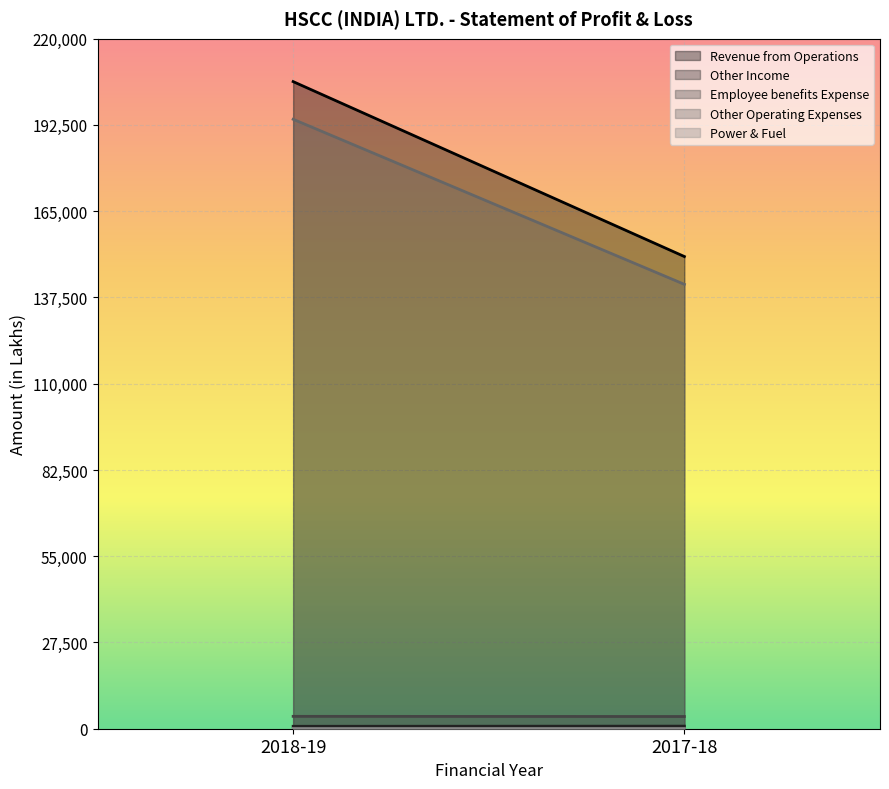

Reading right to left, transcribe all the data shown in this chart.

Revenue from Operations: 150548	206327
Other Income: 823	777
Employee benefits Expense: 3895	3948
Other Operating Expenses: 141685	194318
Power & Fuel: 43	40